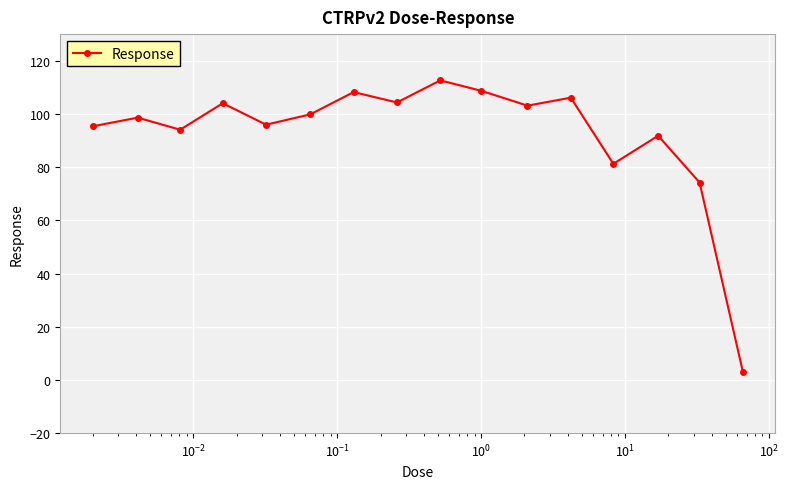

What is the smallest value displayed?

3.0